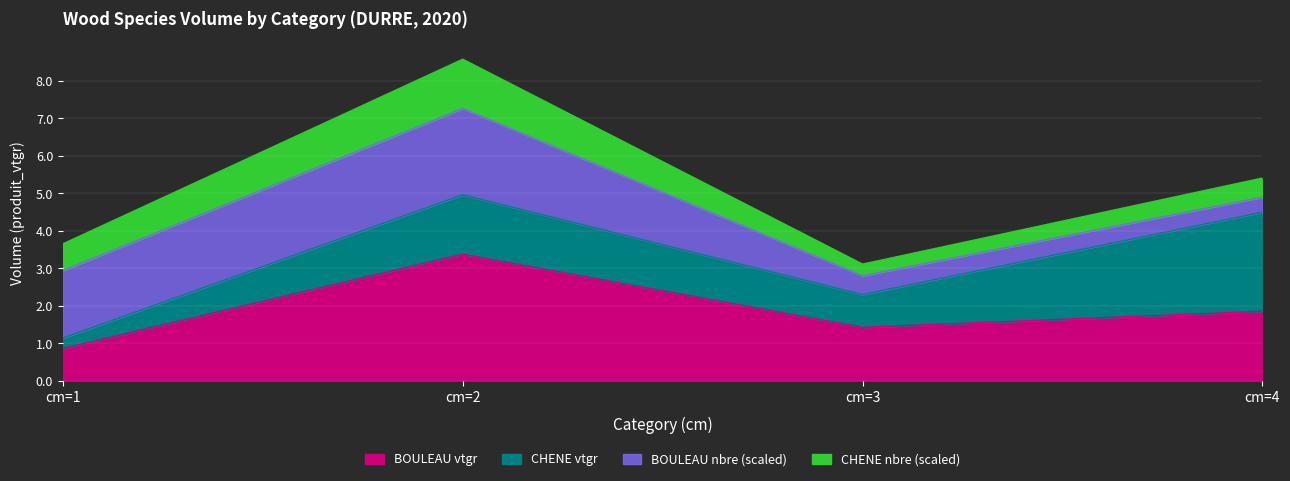

True or false: the data has more than 0 interior local peaks.

True